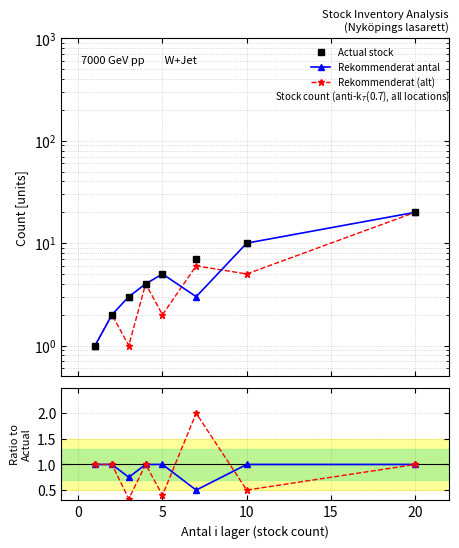

What are all the series names shown in the legend?

Actual stock, Rekommenderat antal, Rekommenderat (alt)